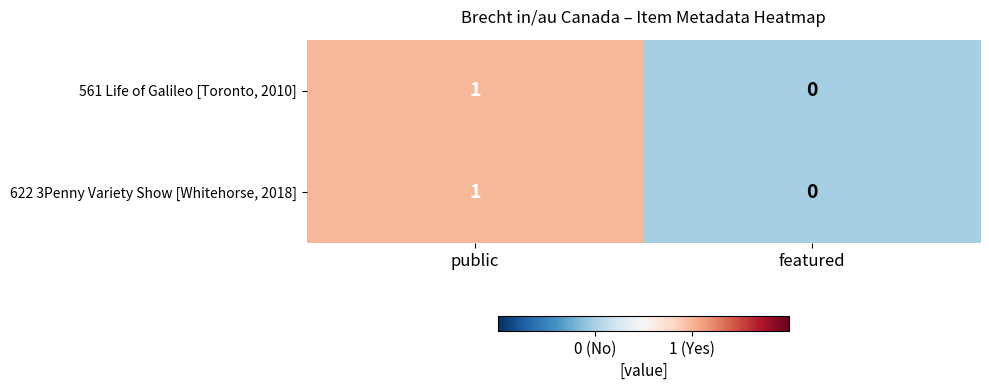

Which category has the highest value across all series?

public